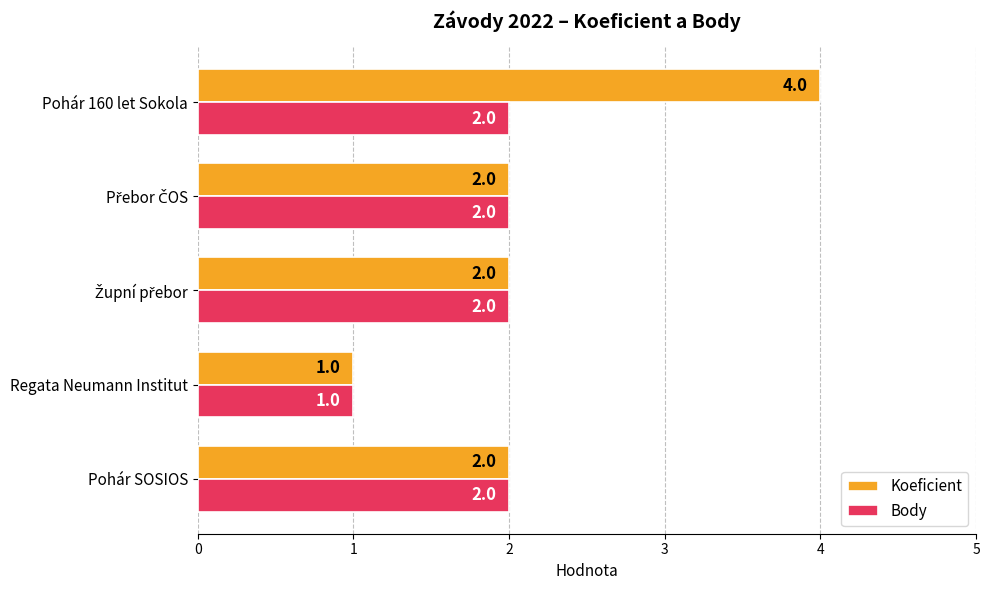

What is the average value of the Koeficient series?

2